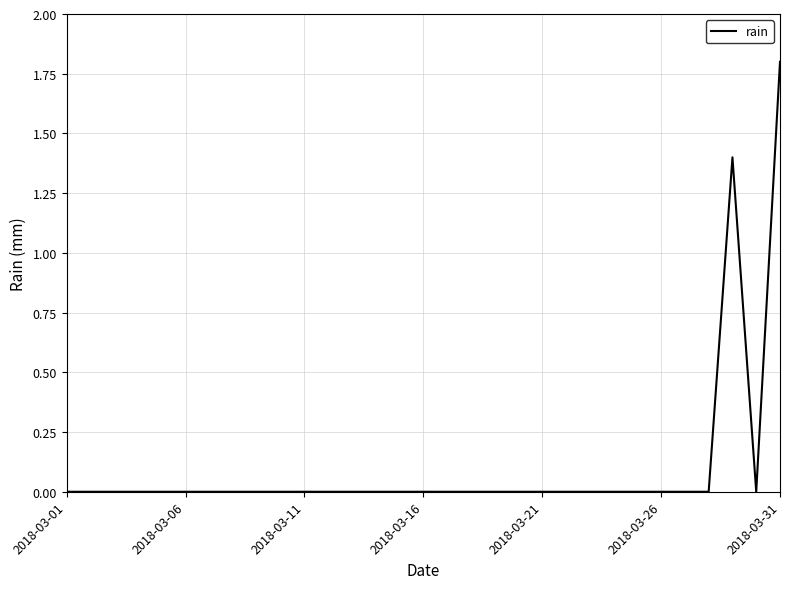

Reading right to left, what are all the values shown in this chart?

1.8	0.0	1.4	0.0	0.0	0.0	0.0	0.0	0.0	0.0	0.0	0.0	0.0	0.0	0.0	0.0	0.0	0.0	0.0	0.0	0.0	0.0	0.0	0.0	0.0	0.0	0.0	0.0	0.0	0.0	0.0